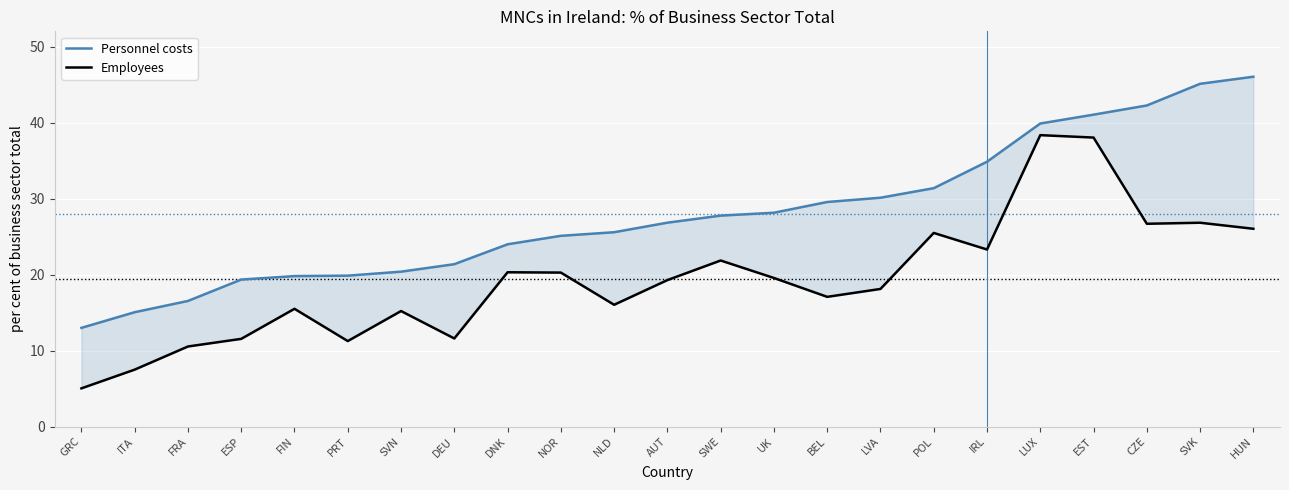

True or false: Personnel costs and Employees intersect in this chart.

False